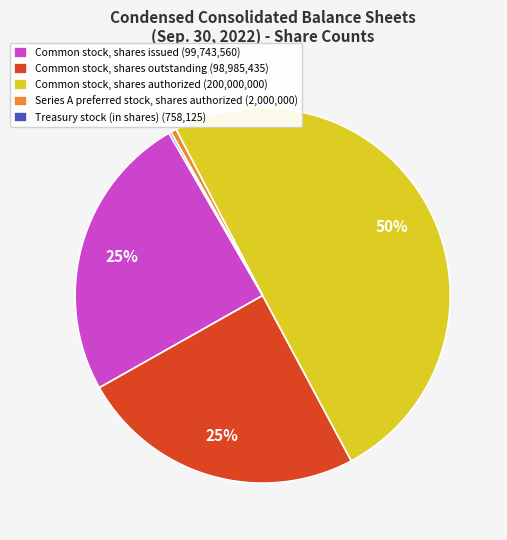

Does Common stock, shares outstanding (98,985,435) represent more than half of the total?

No